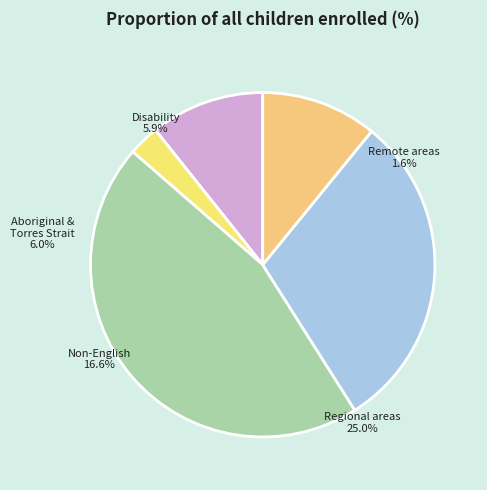

What is the smallest slice in the pie chart?

Children from remote and very remote areas